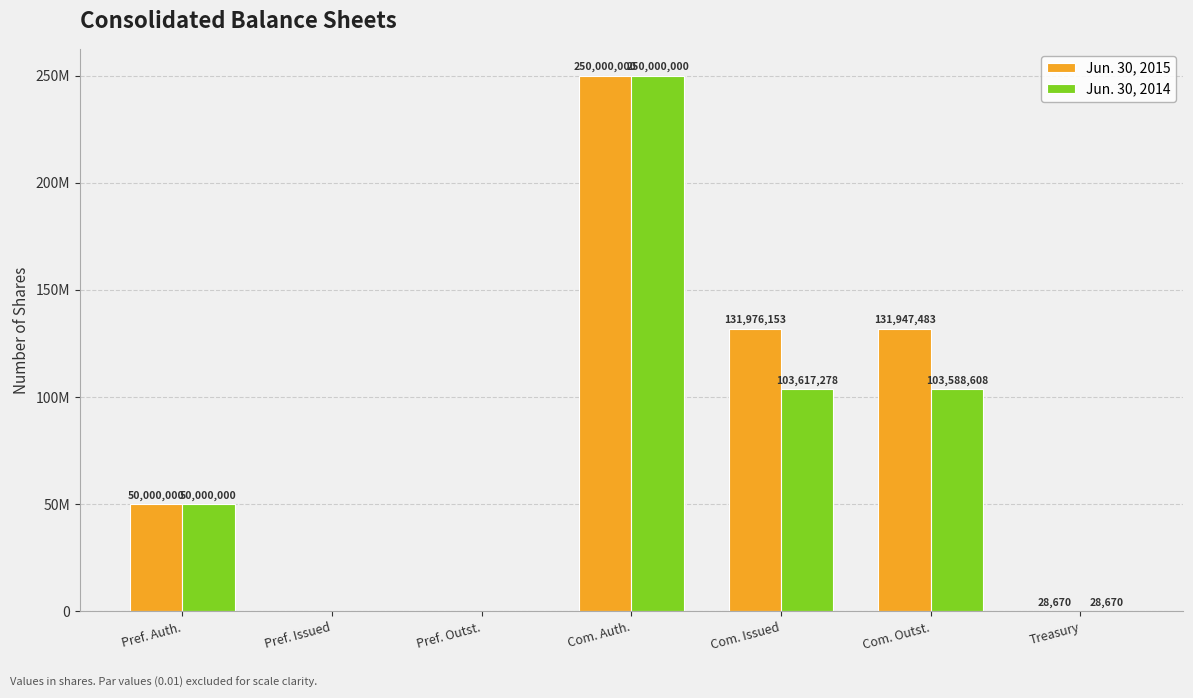

What is the difference between the maximum and second lowest values in the Jun. 30, 2014 series?

250000000